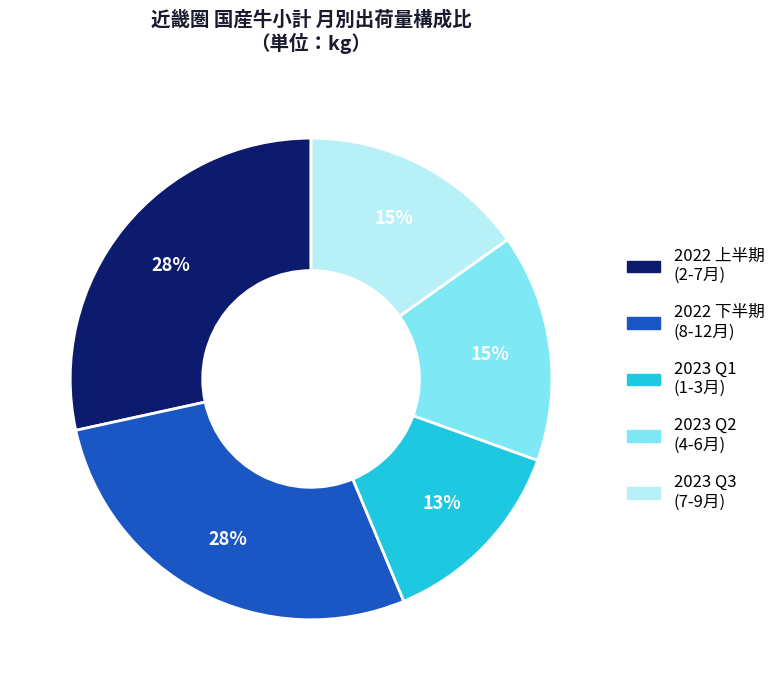

To the nearest percent, what is the average slice percentage?

20%